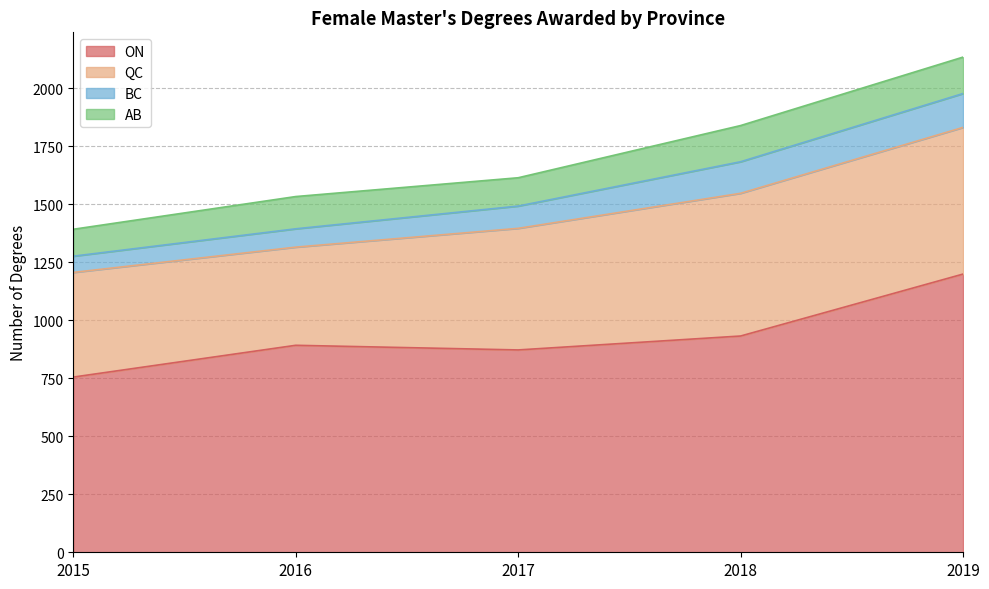

What is the minimum value for QC?

423